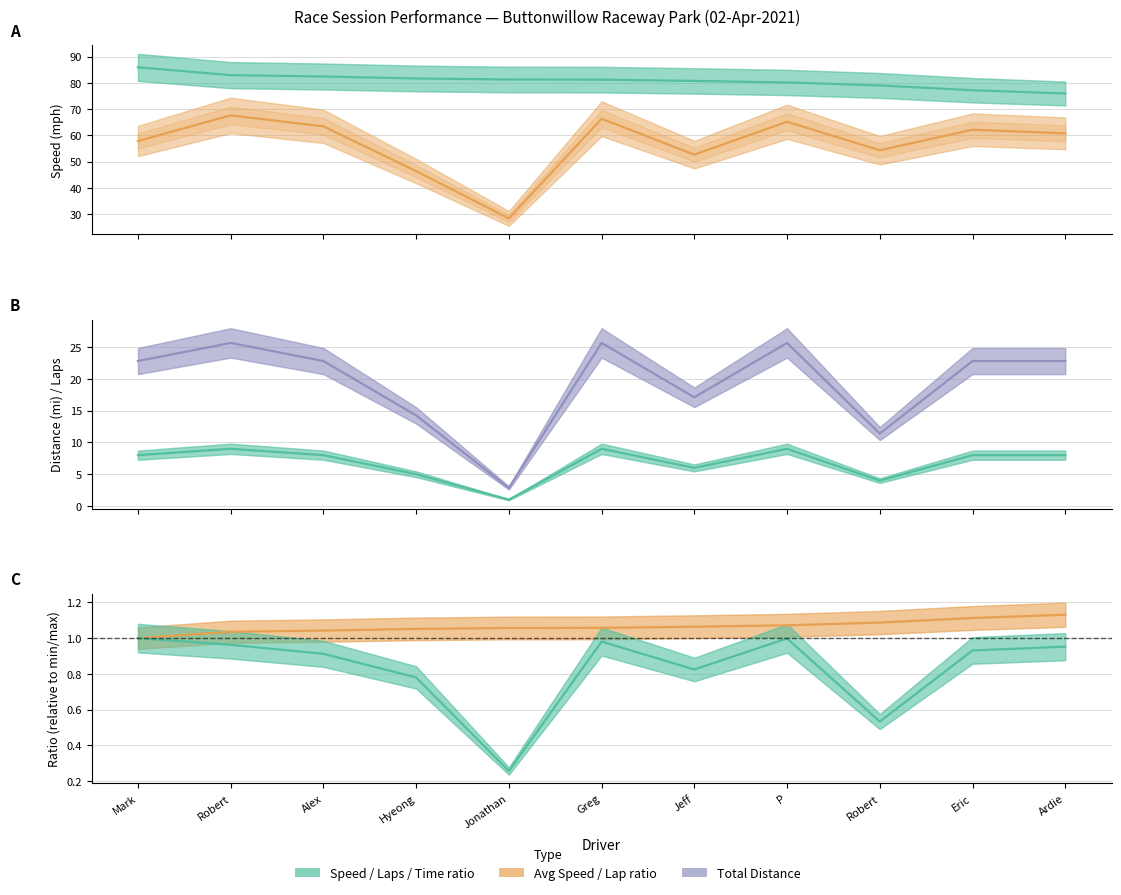

What is the average value of the Best Speed series?

80.7